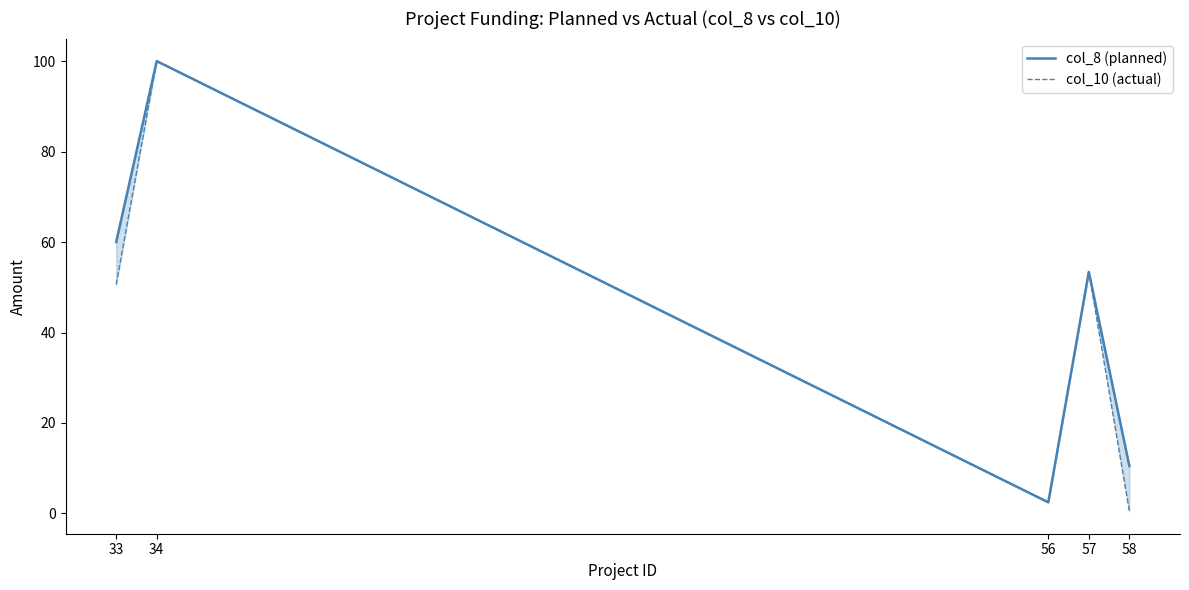

Where is the first local minimum for col_8 (planned)?

56